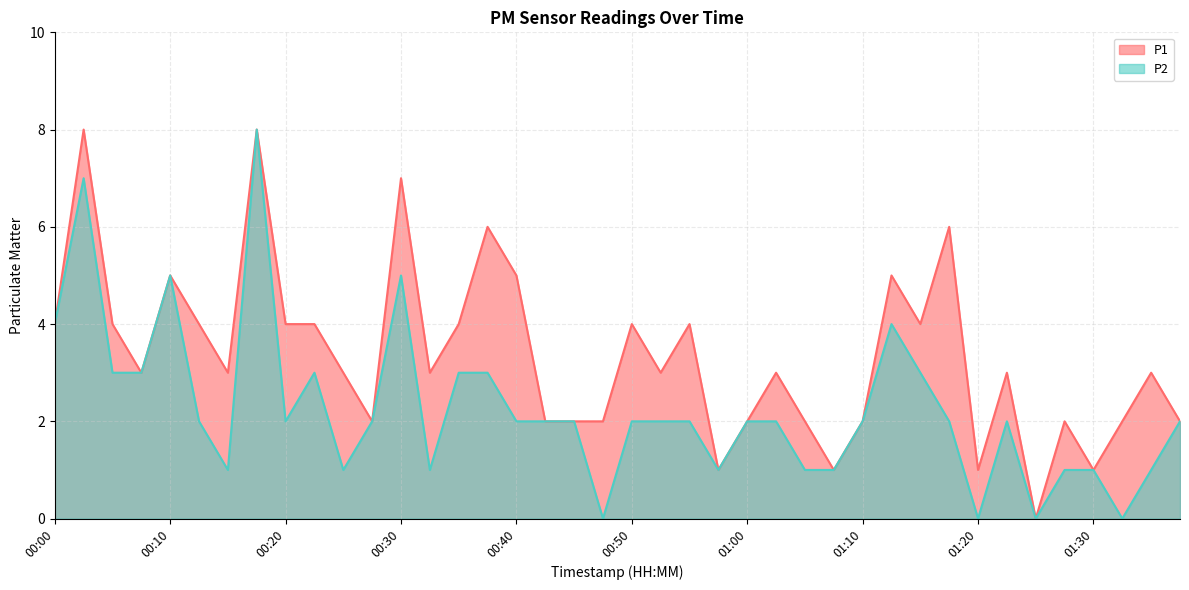

True or false: P2 has a value of 1 at 01:28.

False